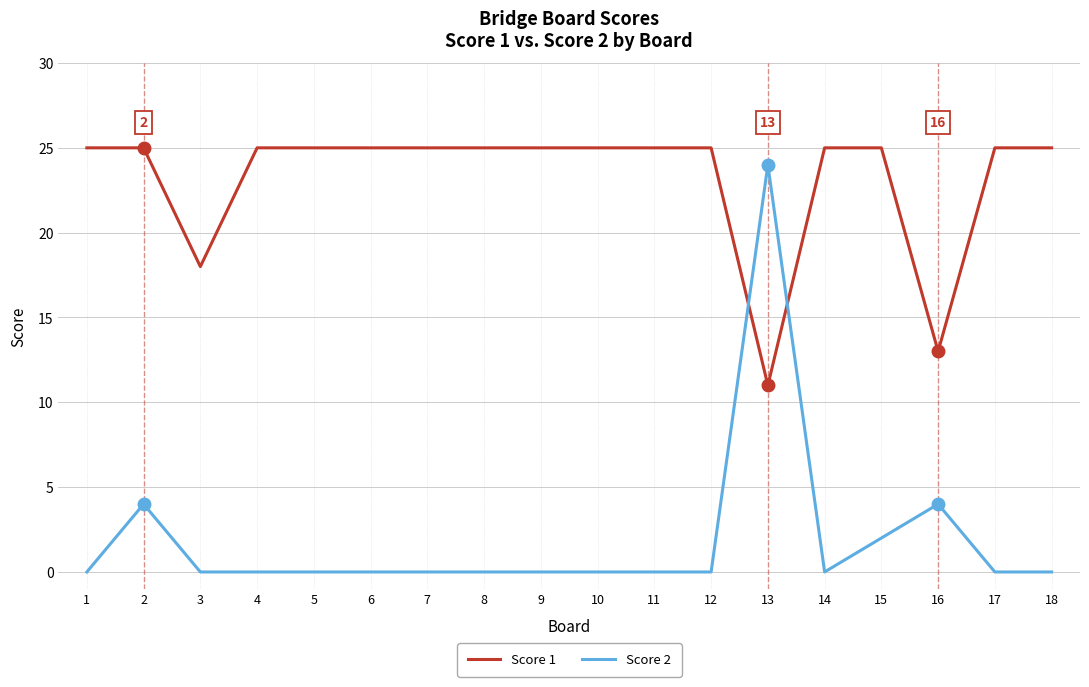

How many categories are shown in the chart?

18